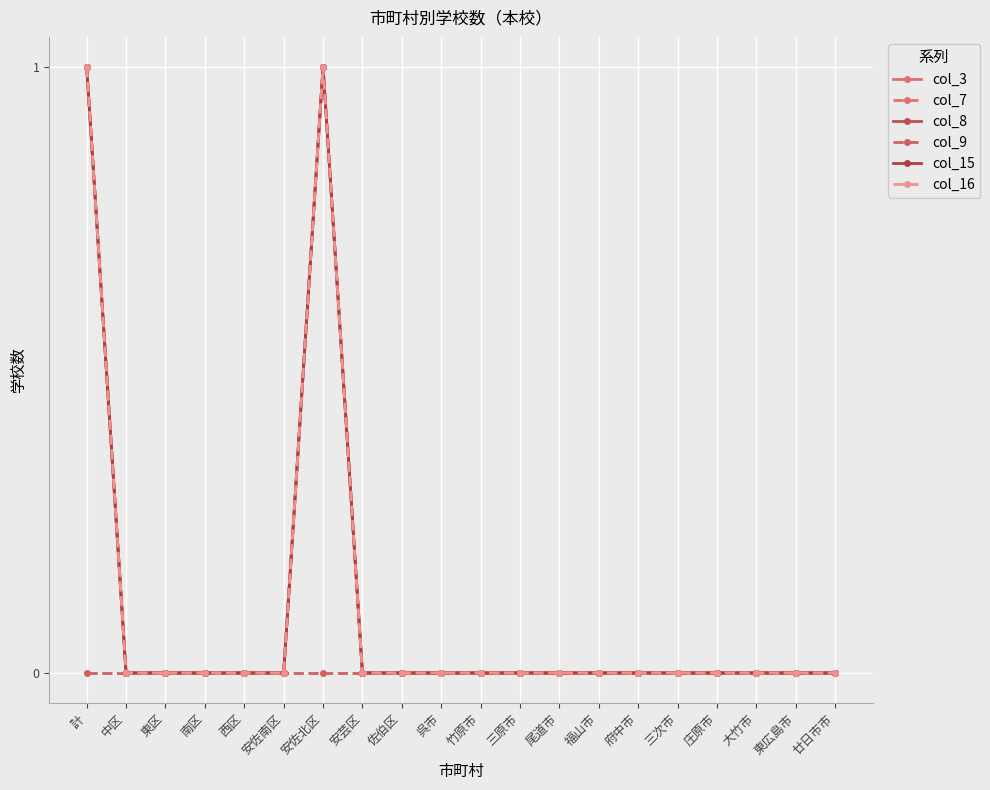

What is the label of the 15th point from the right?

安佐南区